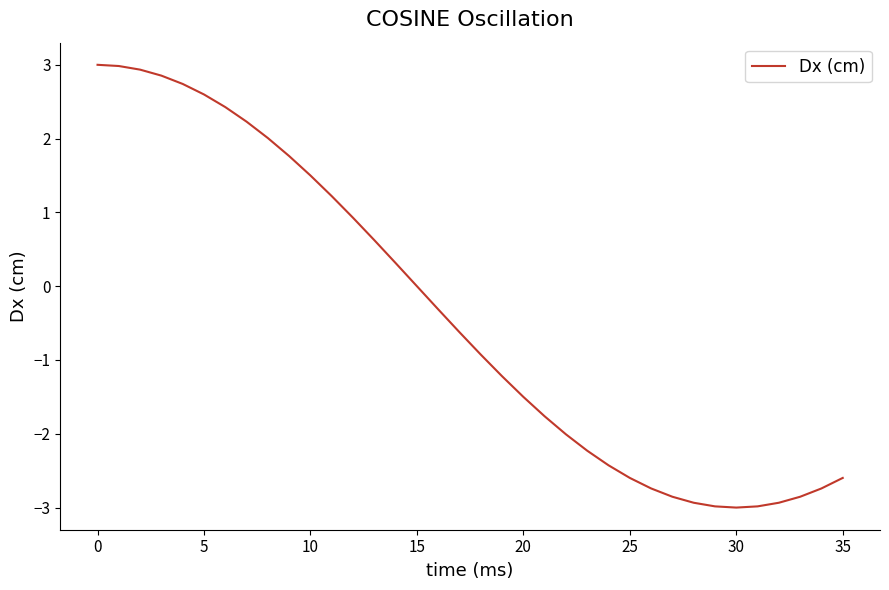

What is the minimum value shown in the chart?

-3.0